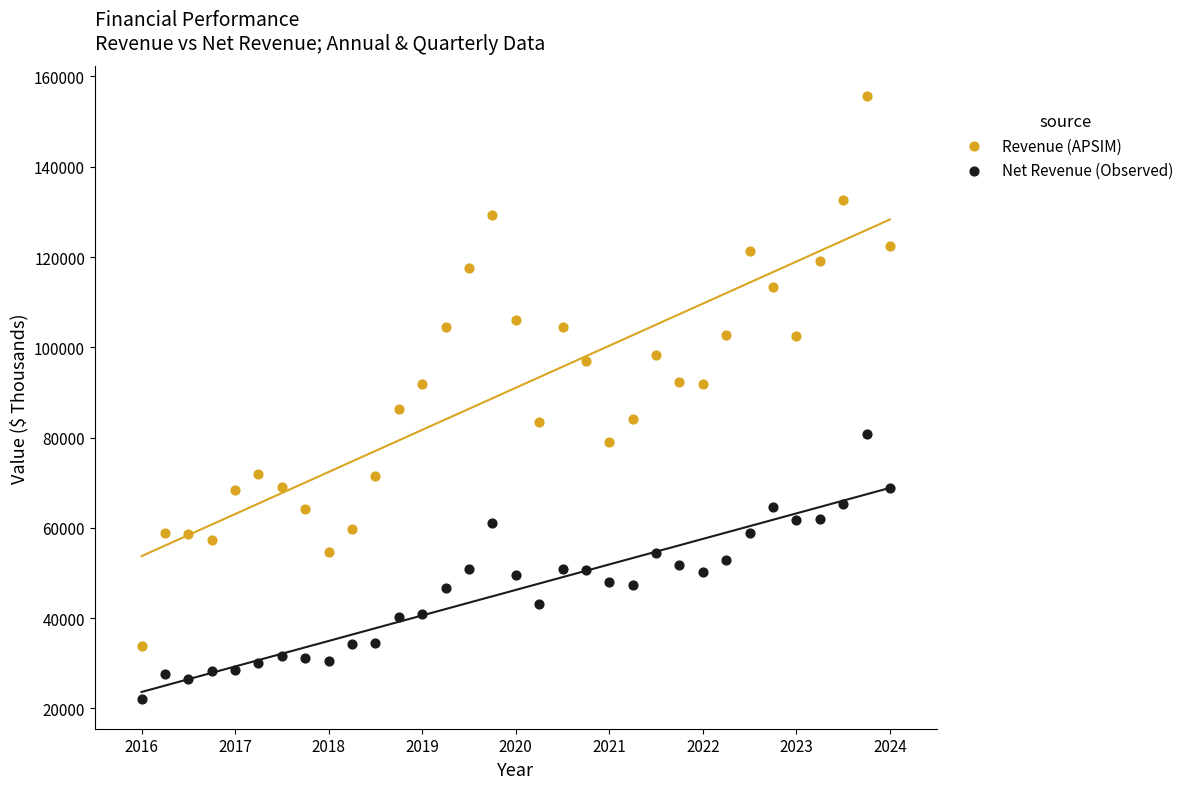

Which series reaches the maximum Y coordinate?

Revenue (APSIM)